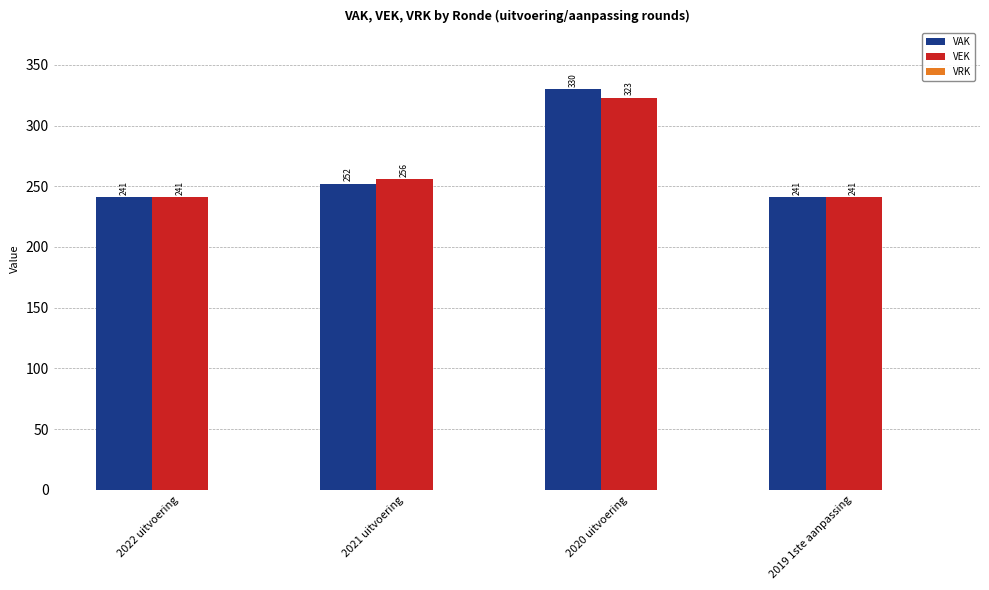

What is the difference between the highest and lowest values at 2021 uitvoering?

4